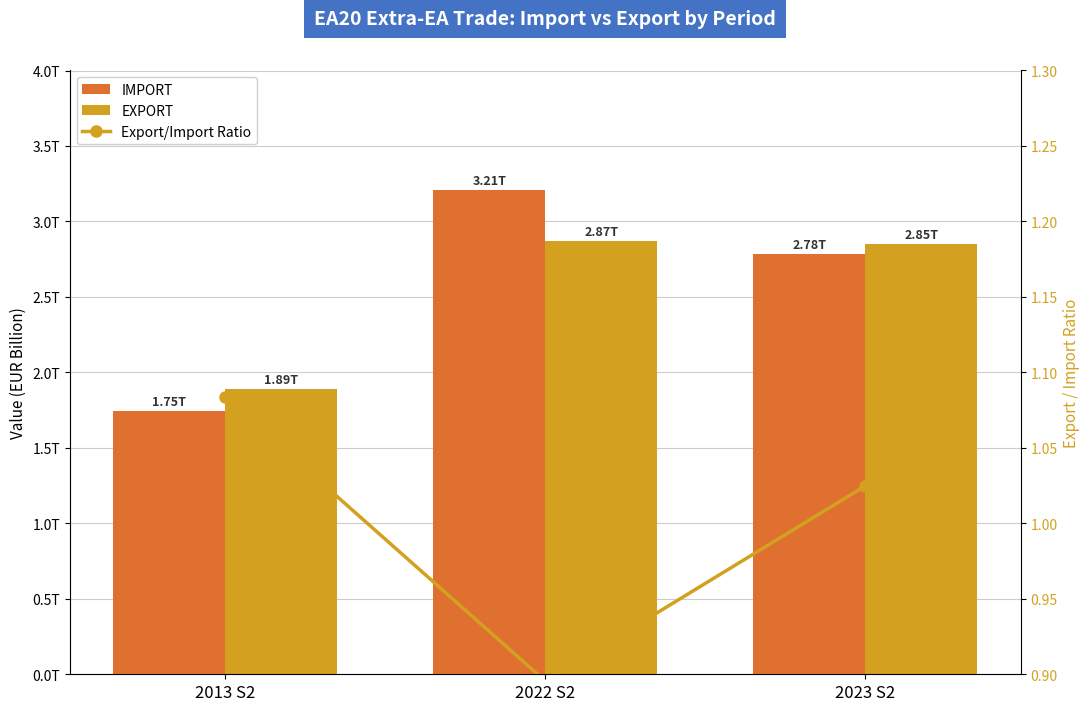

Which category has the lowest value in the EXPORT series?

2013 S2